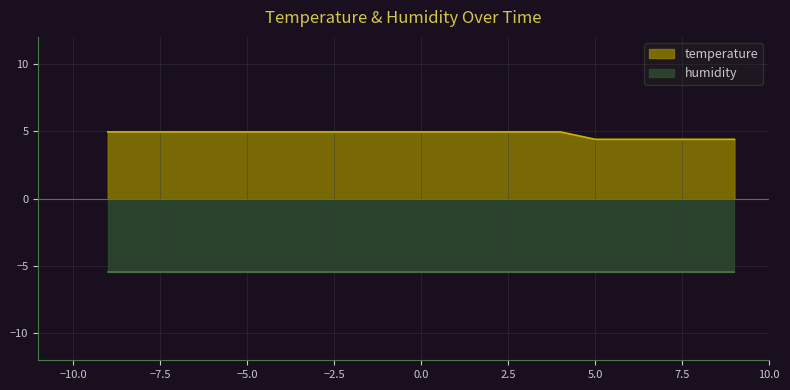

What is the difference between the second highest and minimum values?

0.5